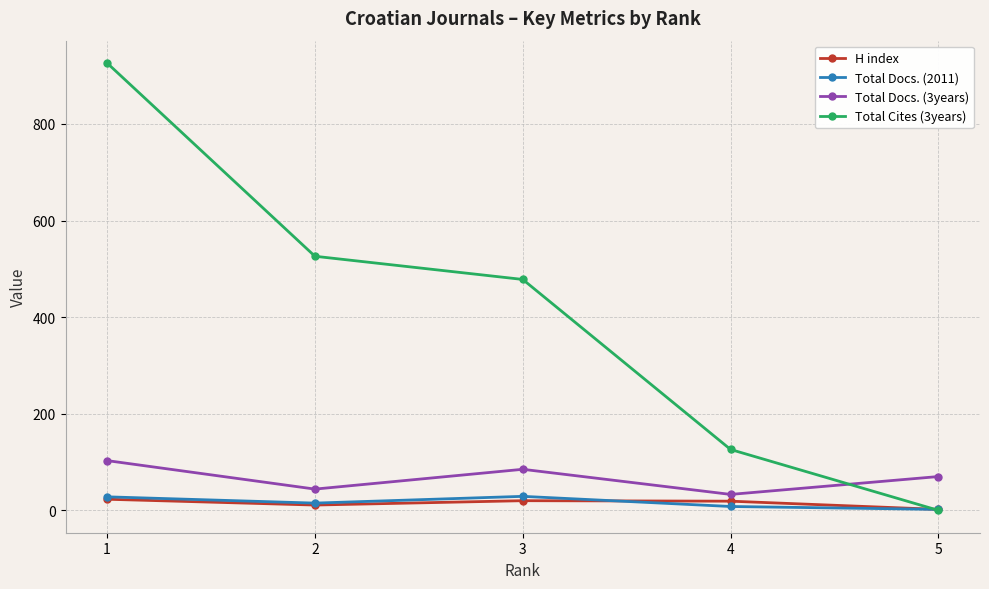

The value of Total Cites (3years) at 5 is 0. True or false?

True